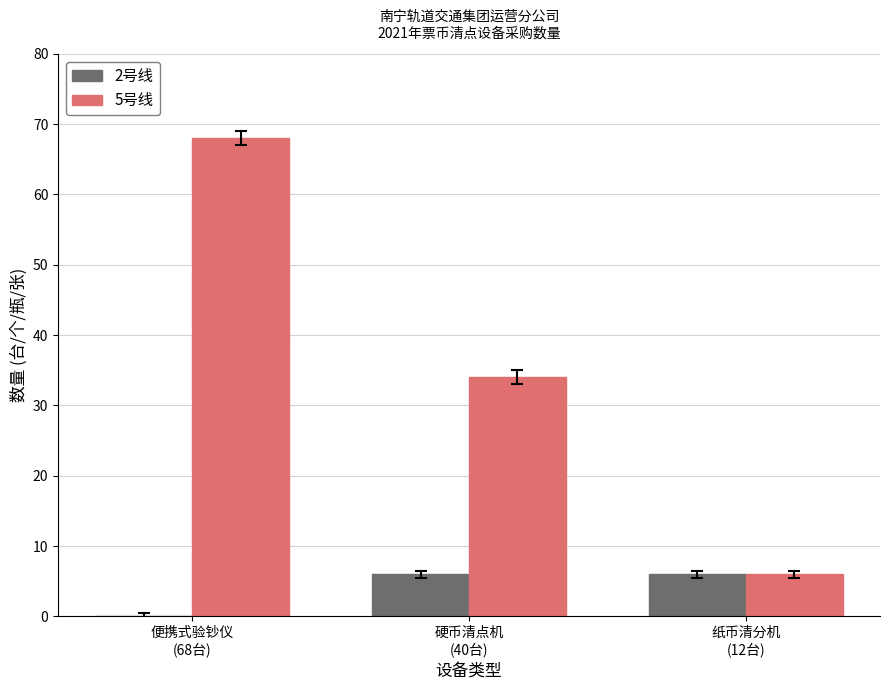

The 5号线 series shows 23 at 便携式验钞仪
(68台). True or false?

False